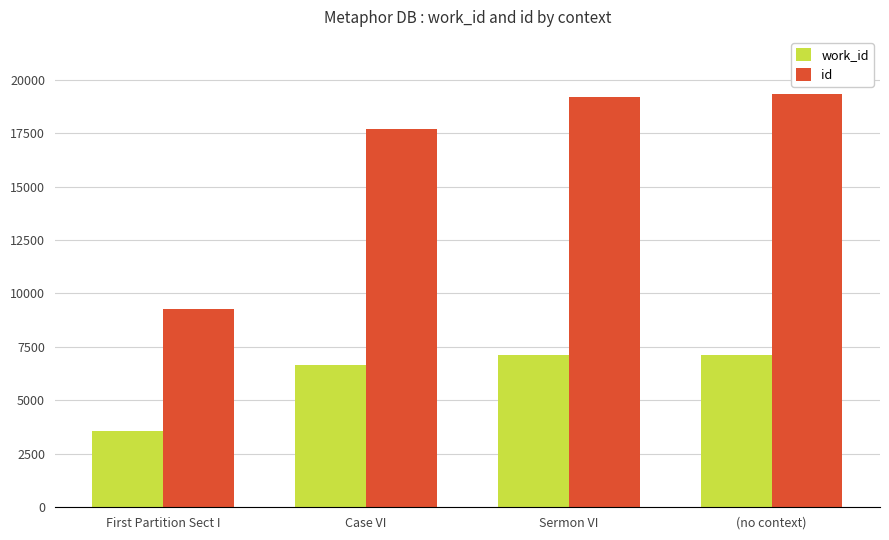

Count the number of categories in the chart.

4